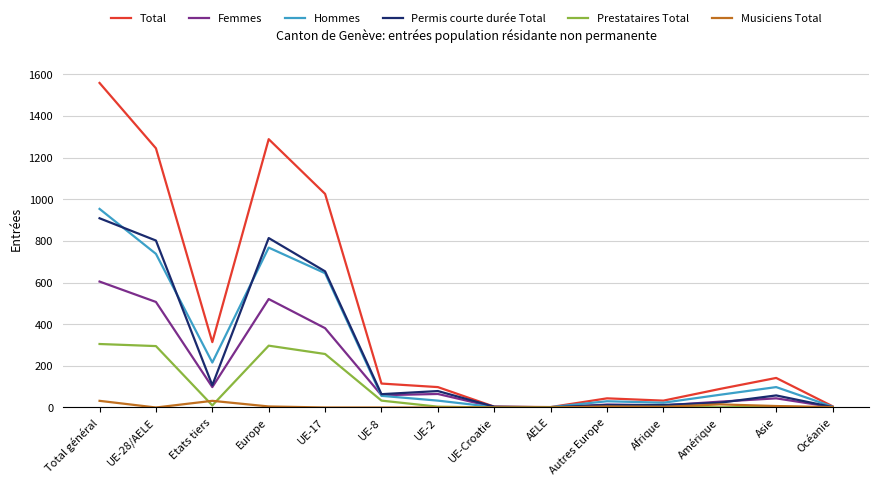

Which series changed the most between UE-8 and Autres Europe?

Total